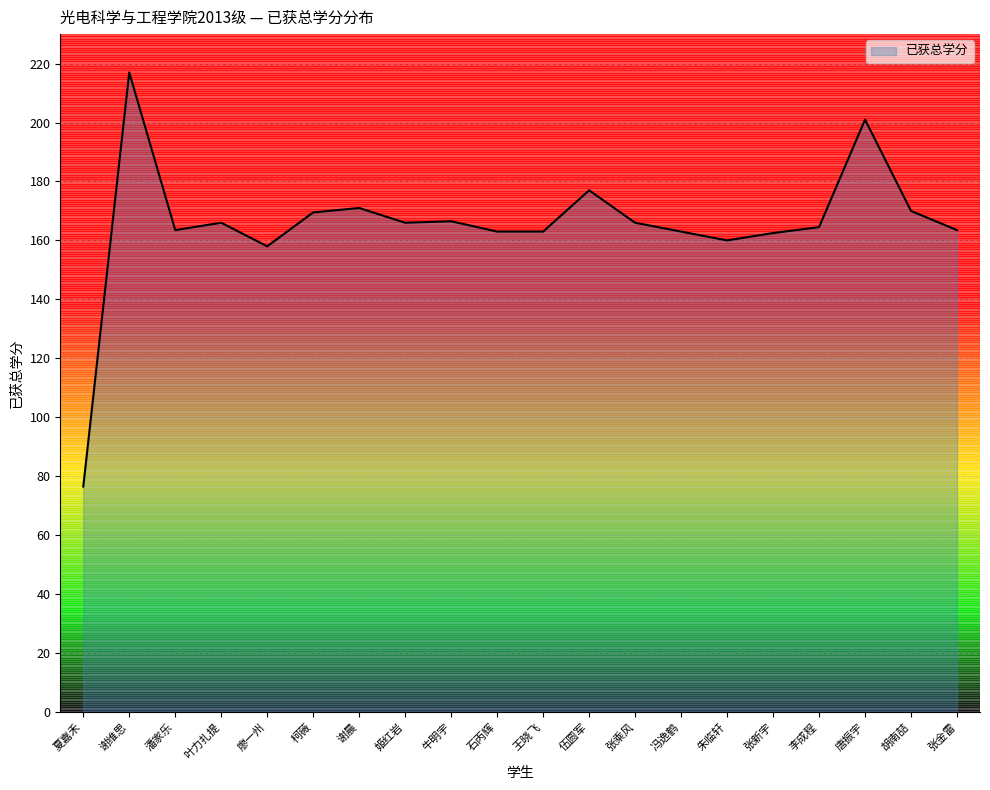

What value does the data have at 张金雷?

163.5